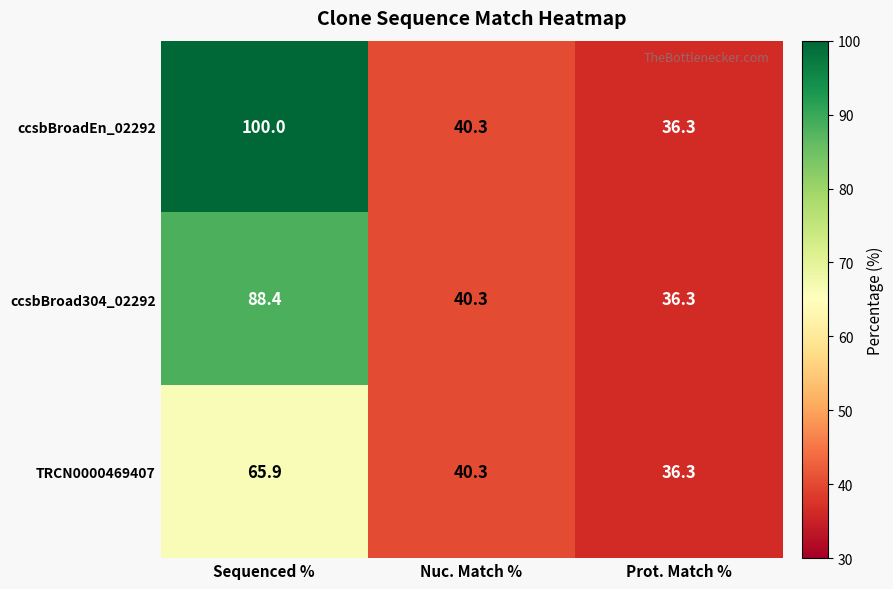

What is the average value of the TRCN0000469407 series?

47.5